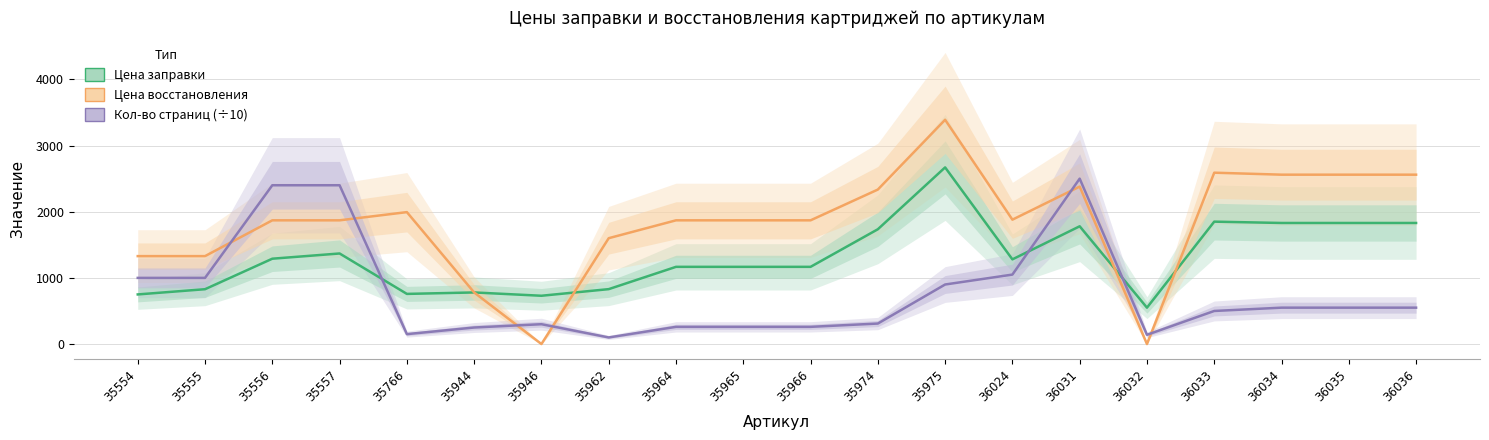

How many values in the Цена заправки series exceed 1280?

9